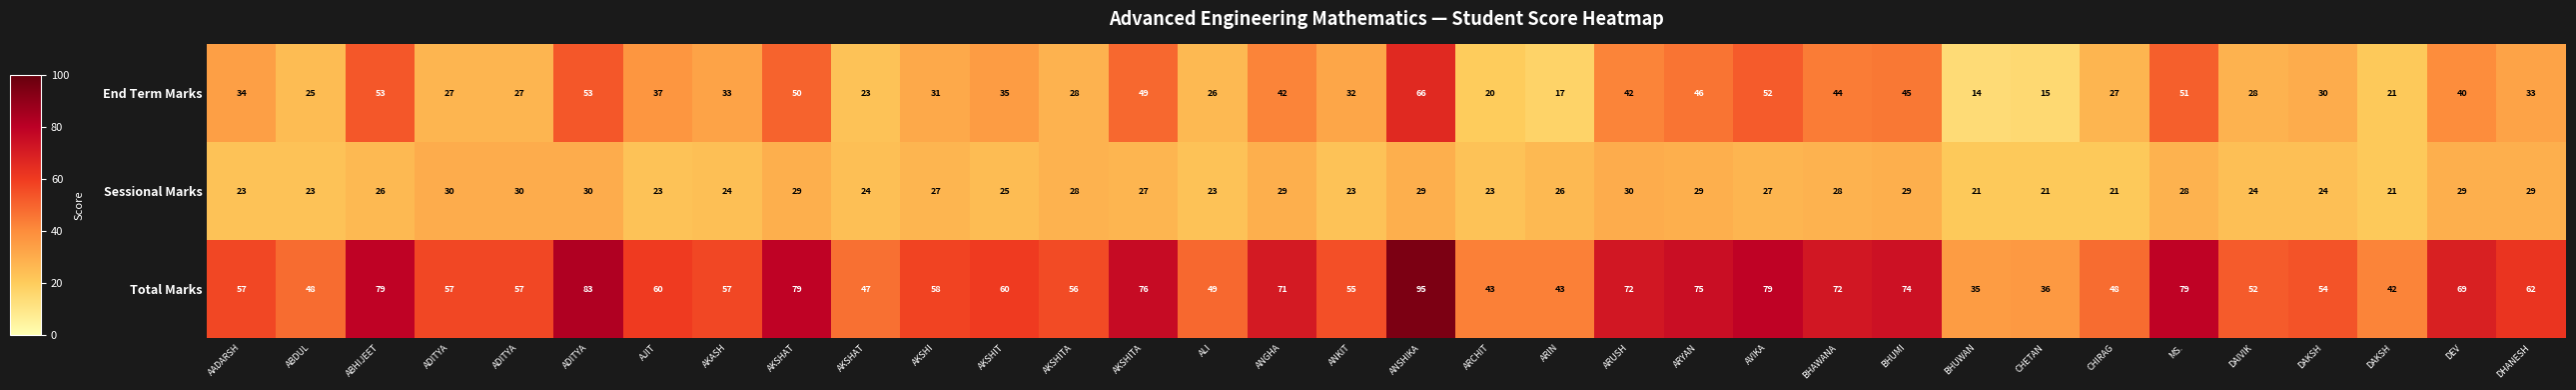

How many series are shown in this chart?

3